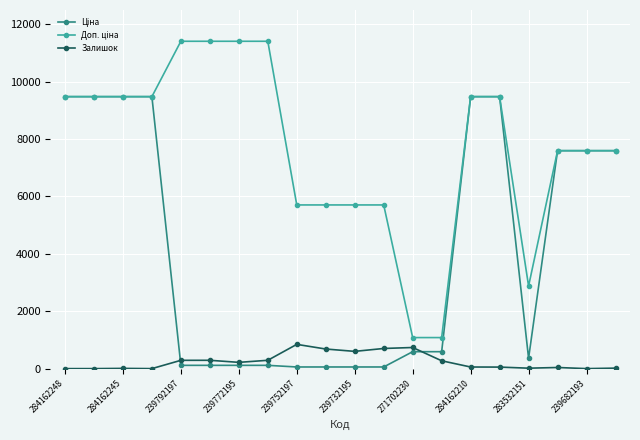

What is the highest value of the Залишок series?

845.0